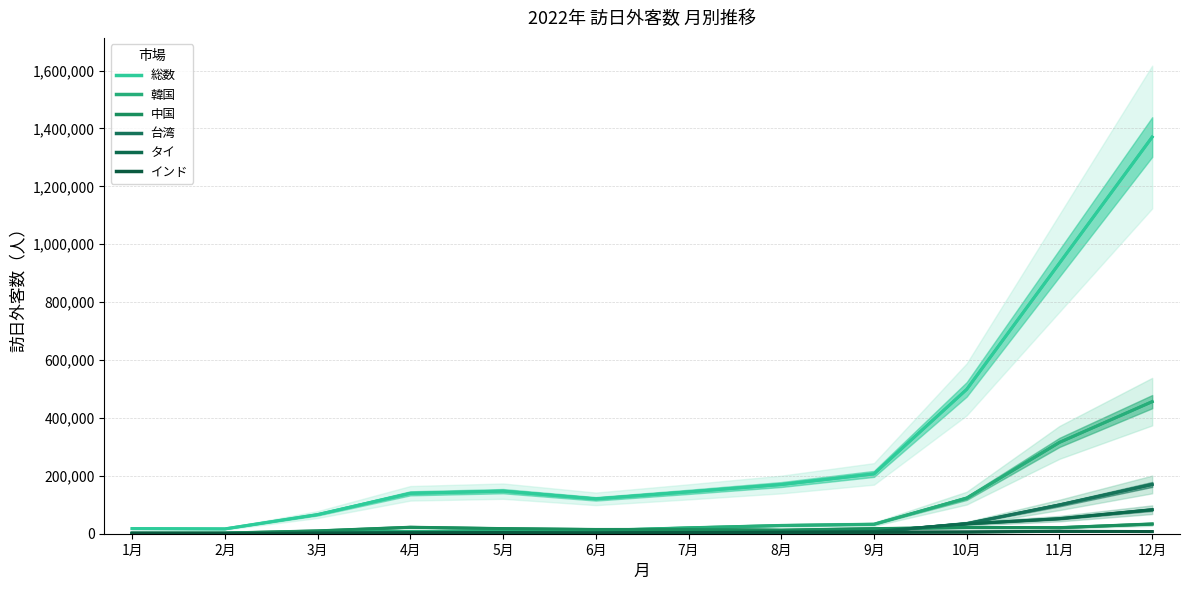

List the labels in order of インド value, smallest first.

2月, 1月, 3月, 6月, 4月, 7月, 5月, 9月, 8月, 10月, 12月, 11月